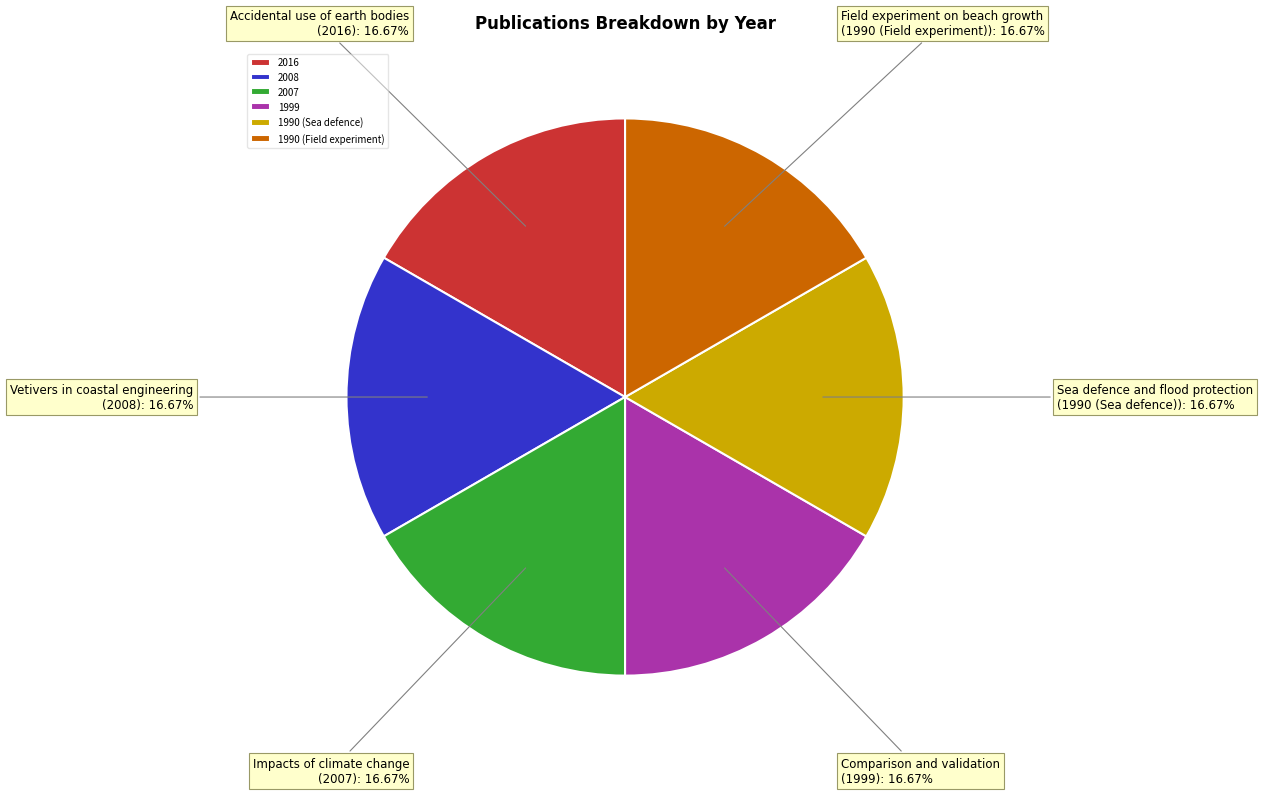

Count the number of slices in the pie.

6